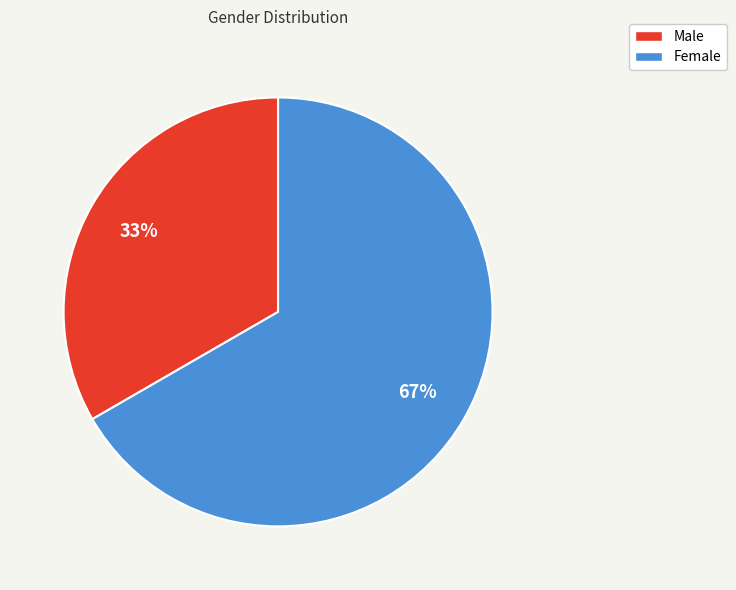

What is the largest slice in the pie chart?

Female